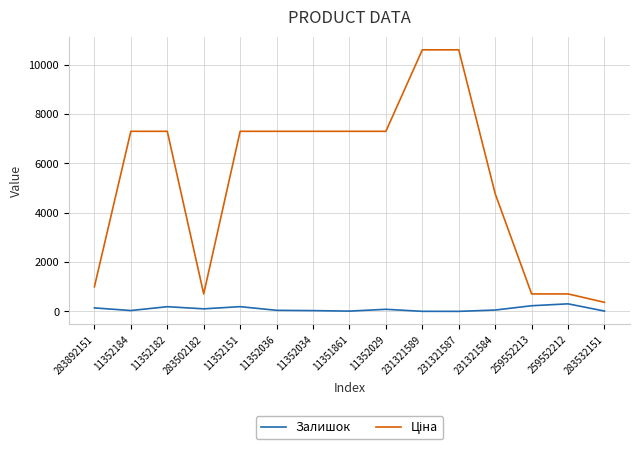

What position from the left is 11352029?

9